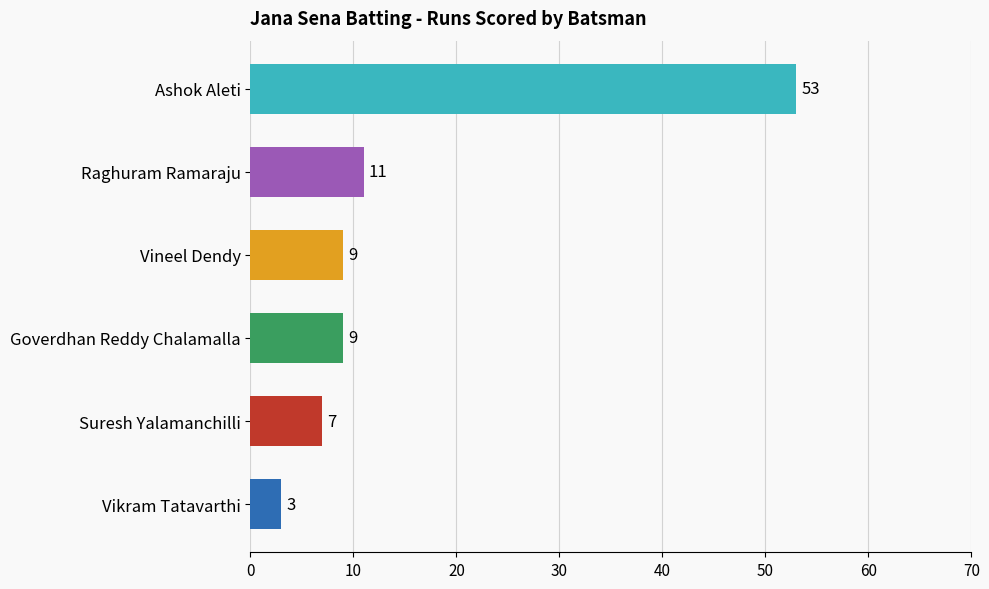

What is the average value?

15